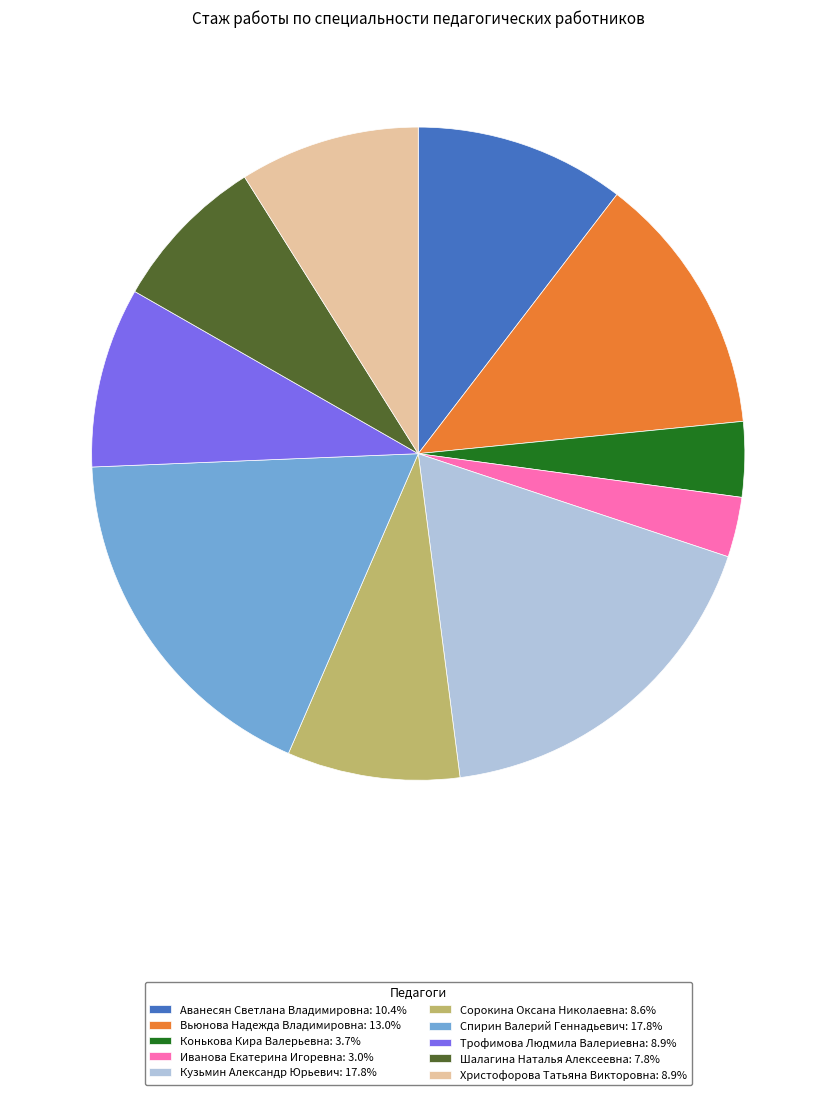

Combined, do Христофорова Татьяна Викторовна: 8.9% and Иванова Екатерина Игоревна: 3.0% account for over 50%?

No